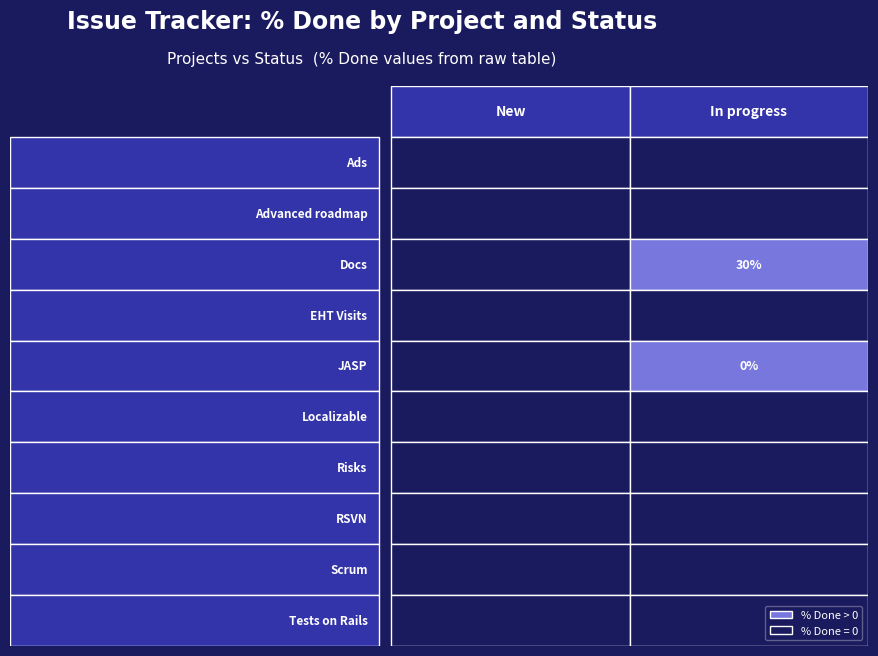

Between 5 and 6, which is larger?

5